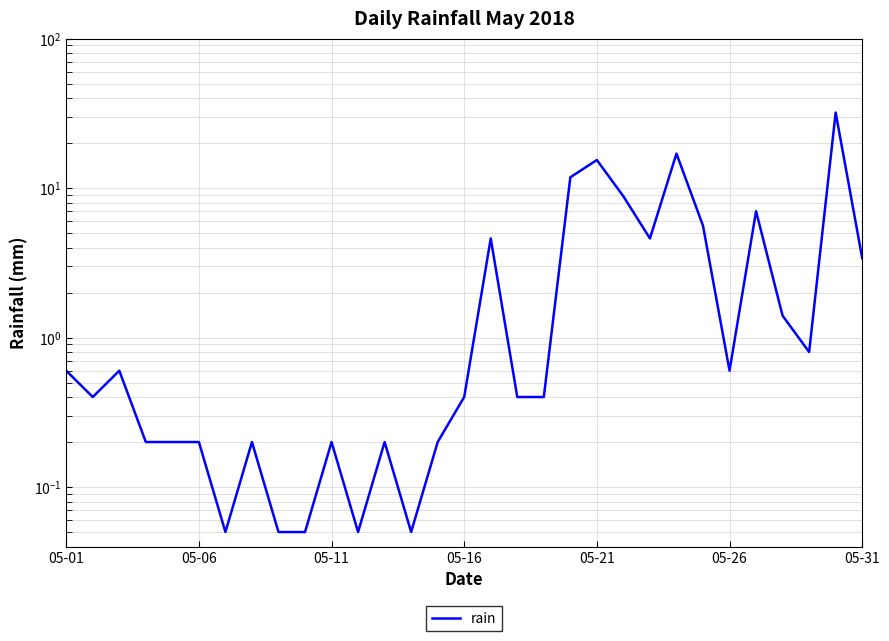

What is the approximate value at 05-21?

15.4